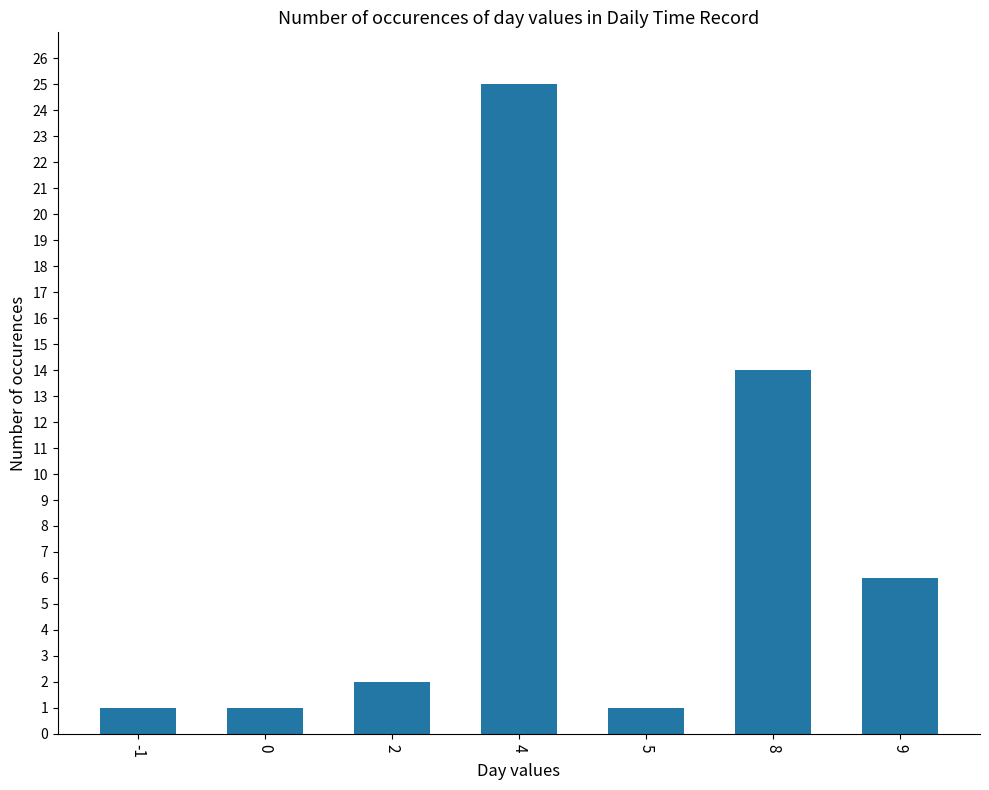

Approximately how many times larger is the value at 9 compared to 4?

0.2